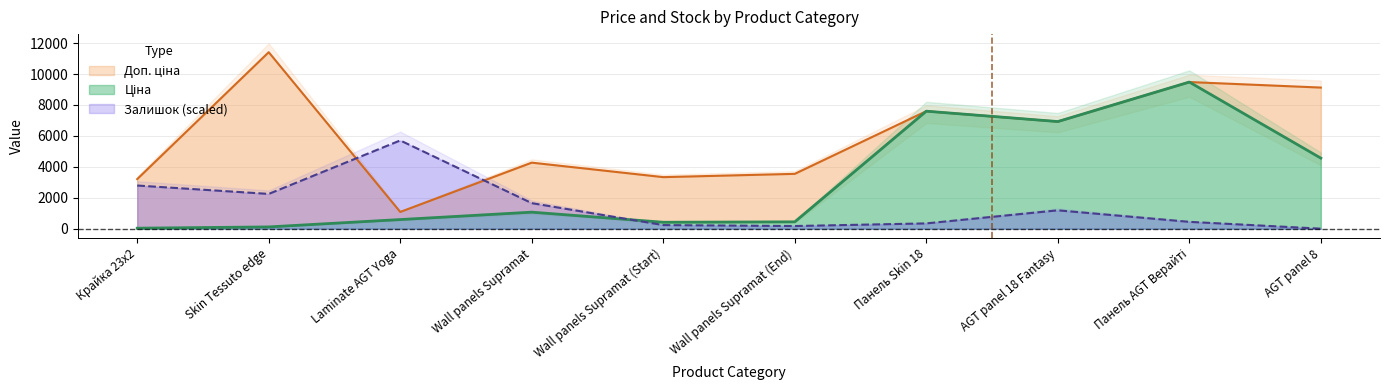

Which series has the widest spread of values?

Доп. ціна